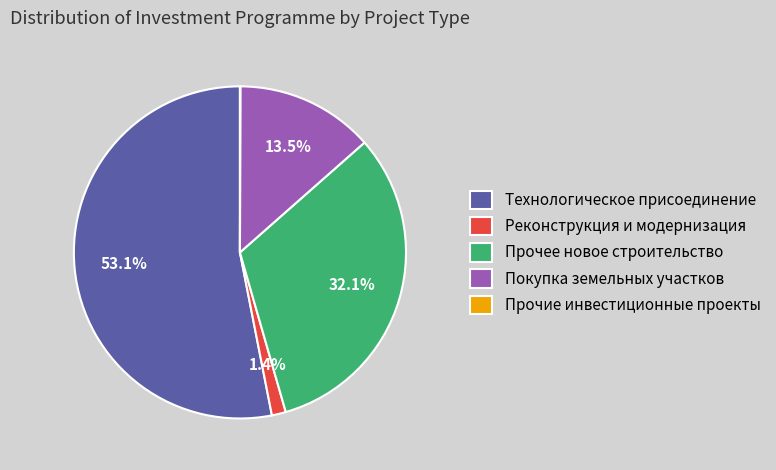

Which has a higher value, Покупка земельных участков or Прочее новое строительство?

Прочее новое строительство